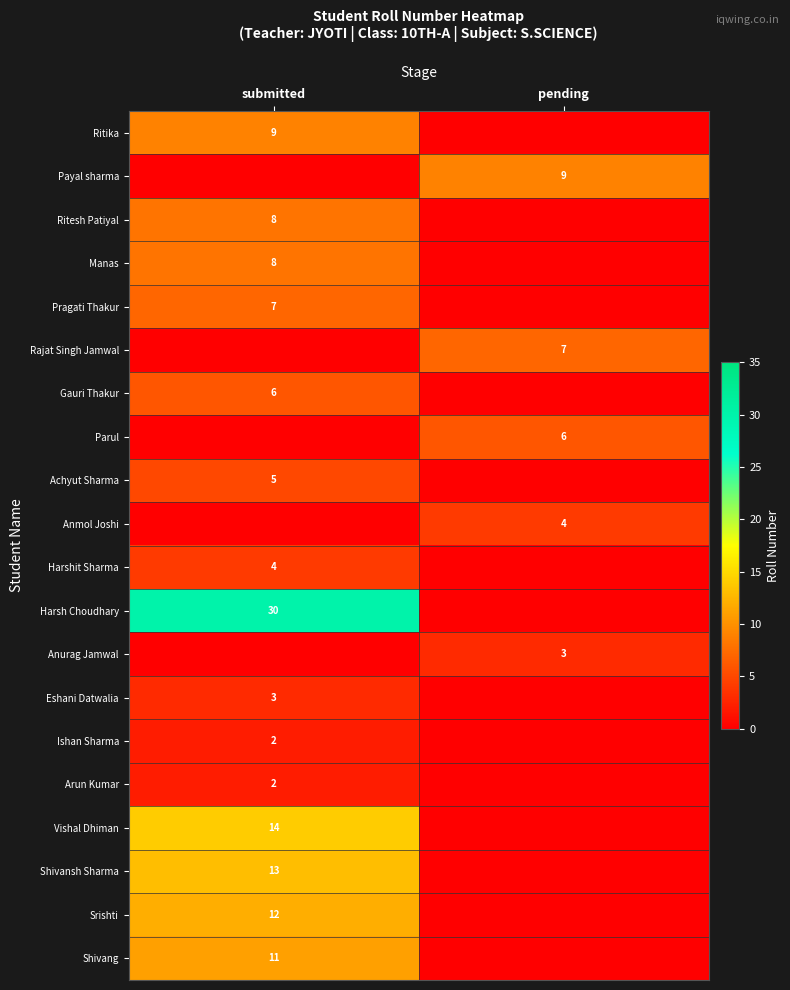

At how many categories does at least one series exceed 6?

2